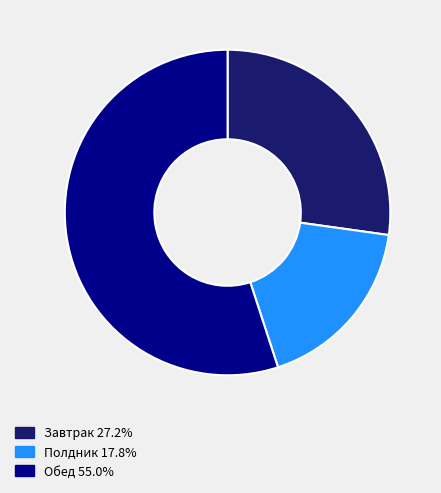

Do Завтрак 27.2% and Полдник 17.8% together represent more than half of the pie?

No